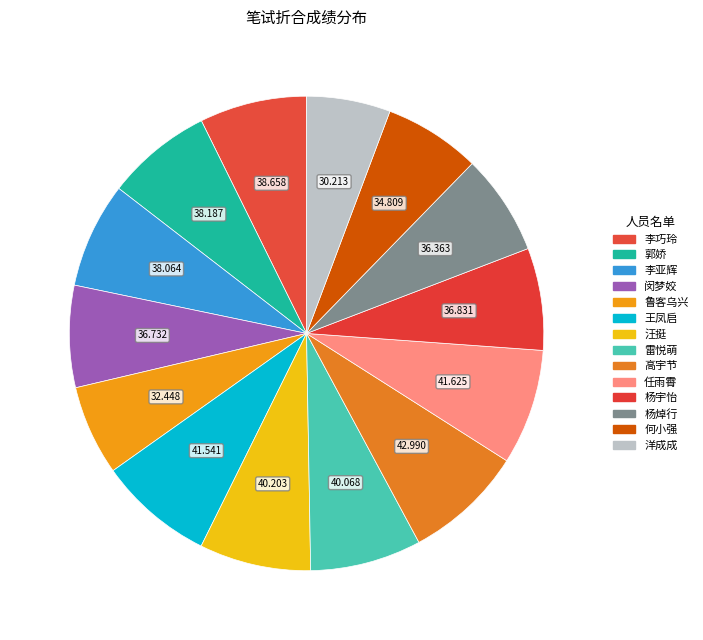

What is the change in value from 汪挺 to 杨焯行?

-3.8